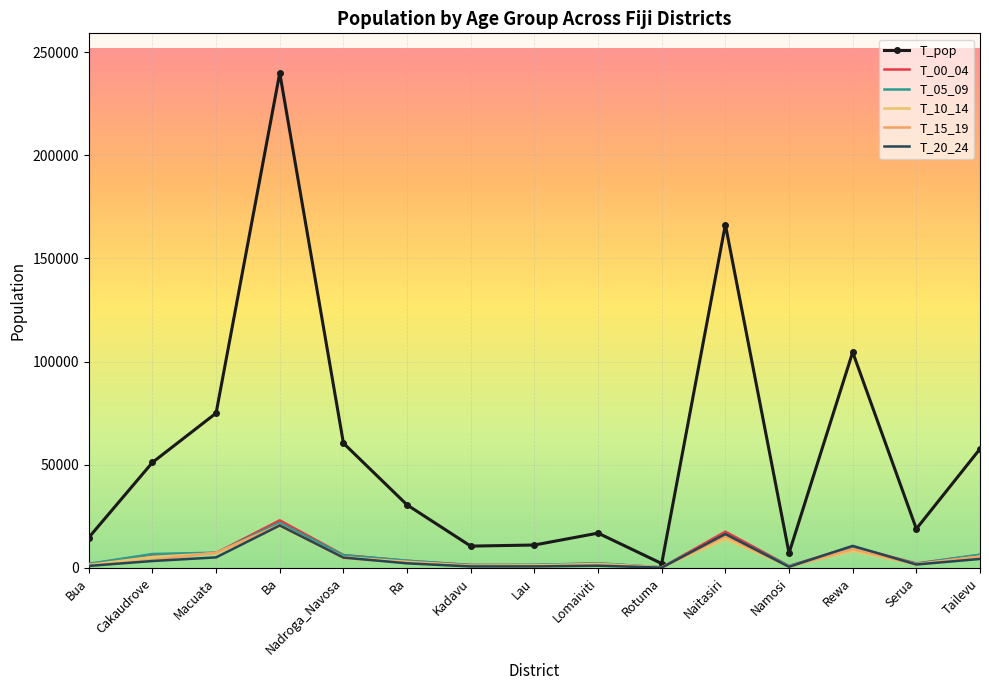

At how many categories does at least one series exceed 137136?

2